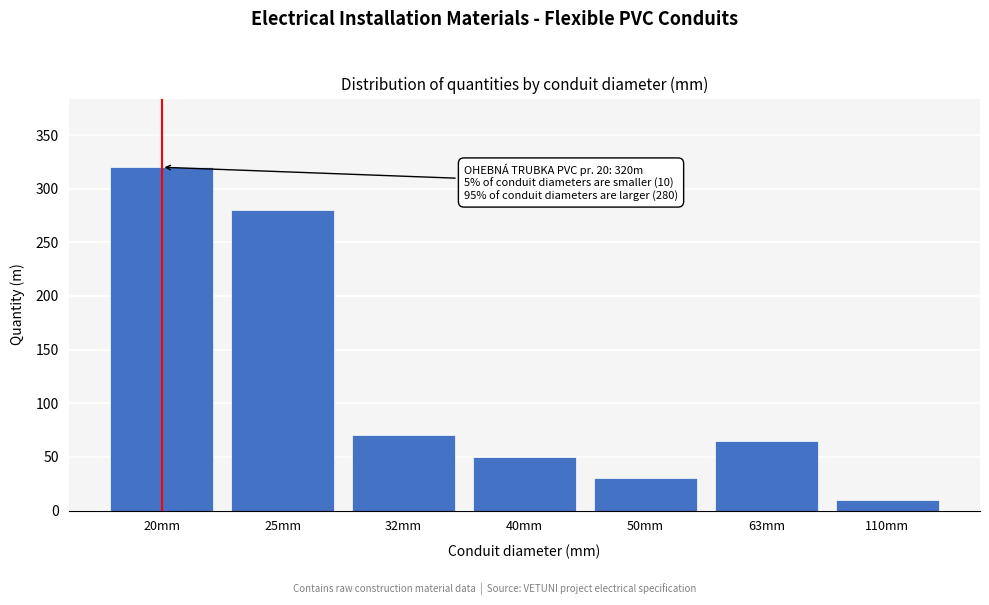

Reading left to right, extract all data points from this chart.

320	280	70	50	30	65	10